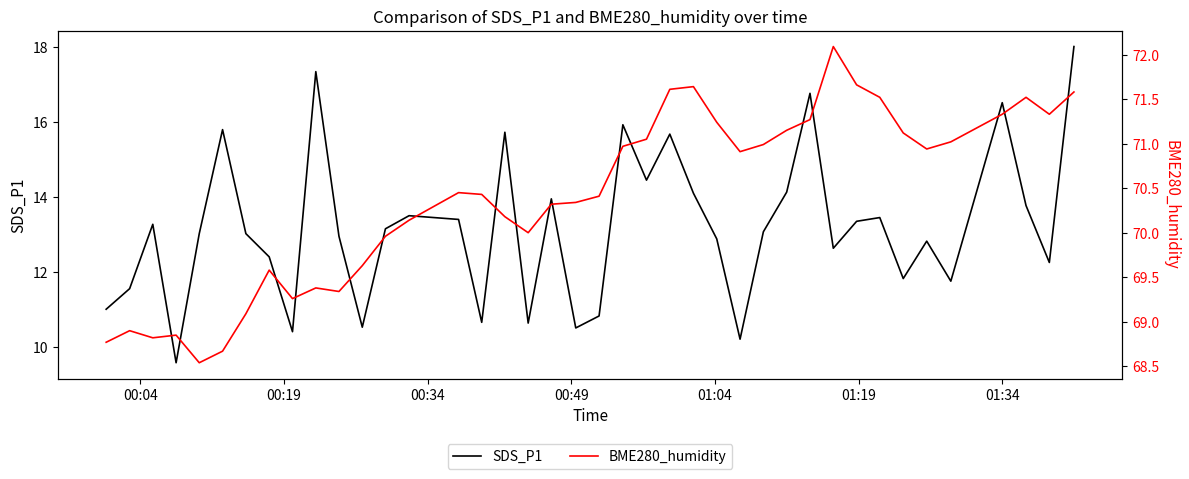

What are all the series names shown in the legend?

SDS_P1, BME280_humidity